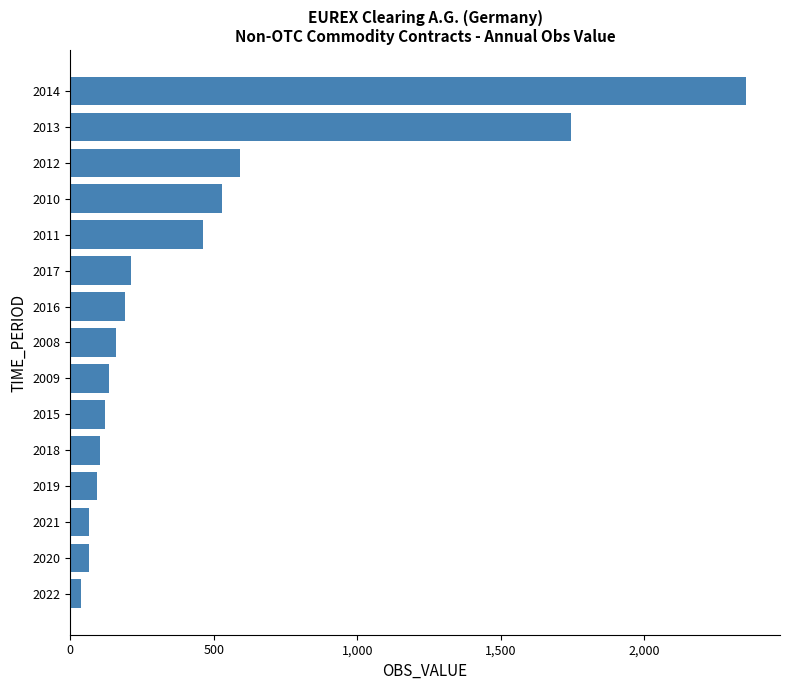

What is the change in value from 2009 to 2021?

-71